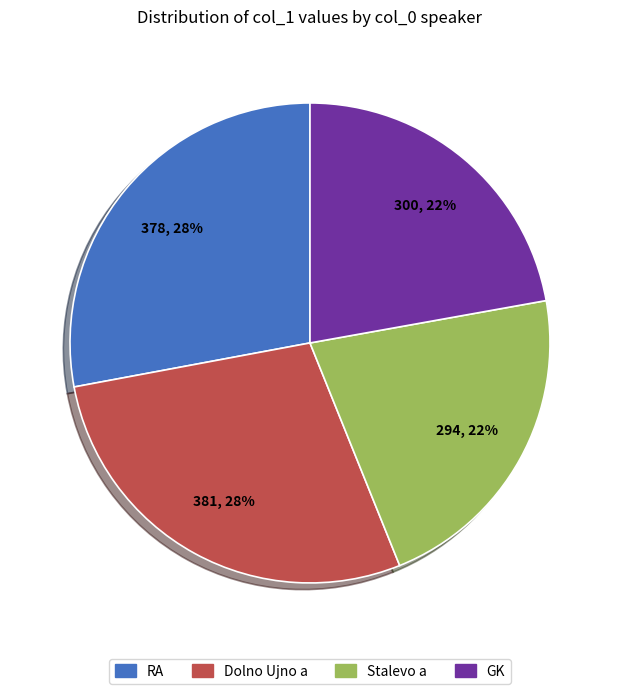

To the nearest percent, what is the average slice percentage?

25%